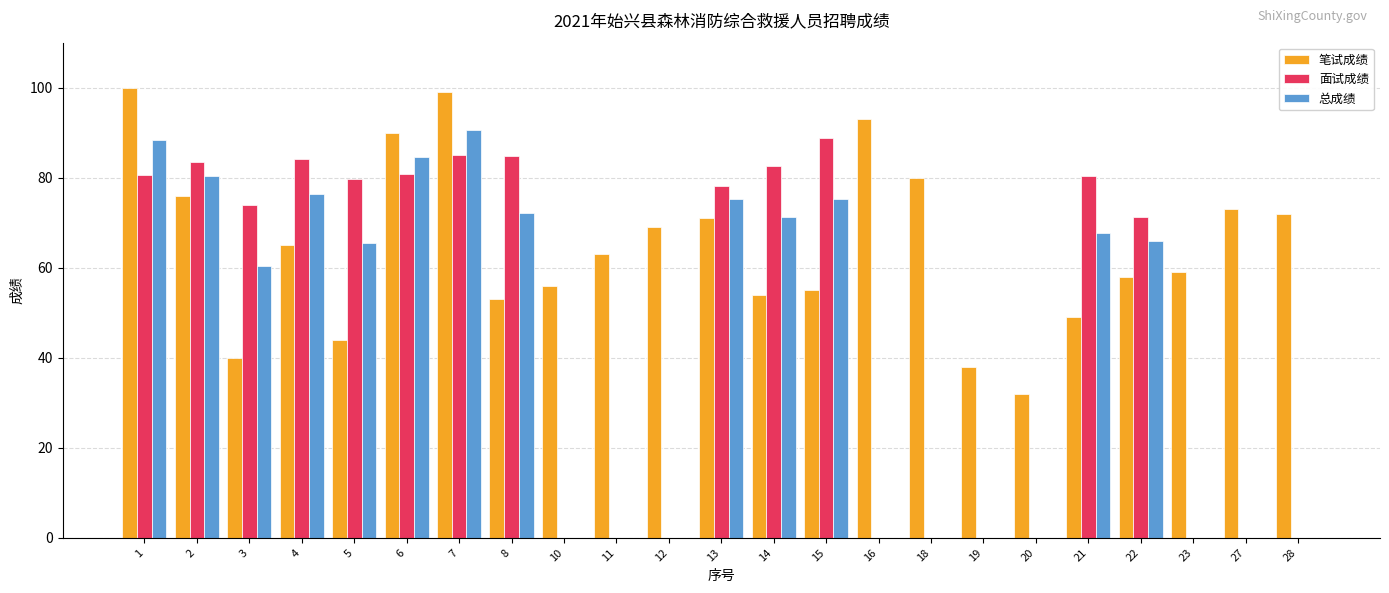

At which label is 总成绩 closest to 45?

3